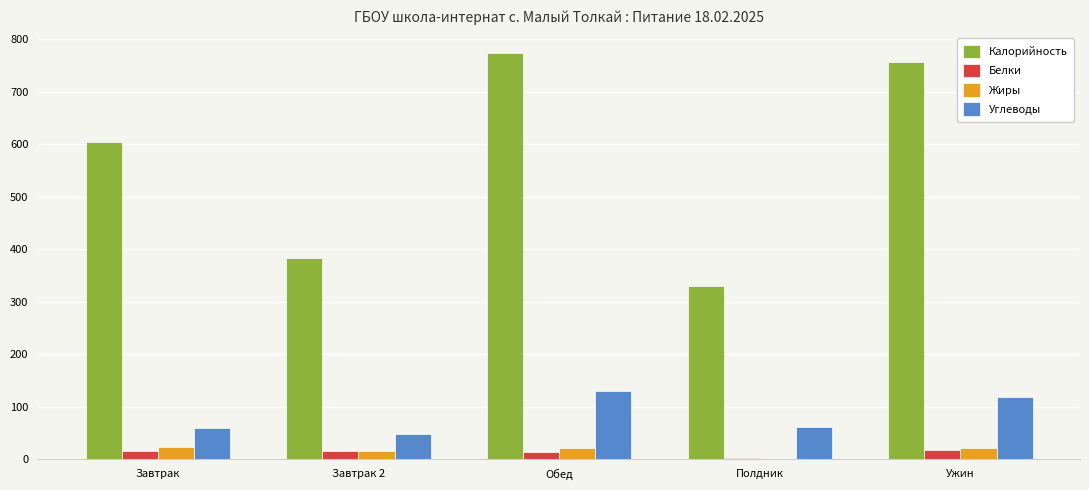

What are all the series names shown in the legend?

Калорийность, Белки, Жиры, Углеводы